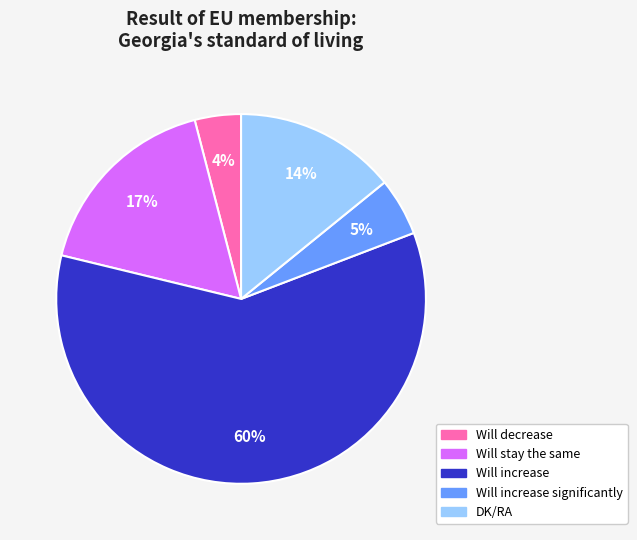

To the nearest percent, what is the difference between the largest and smallest slice percentages?

56%